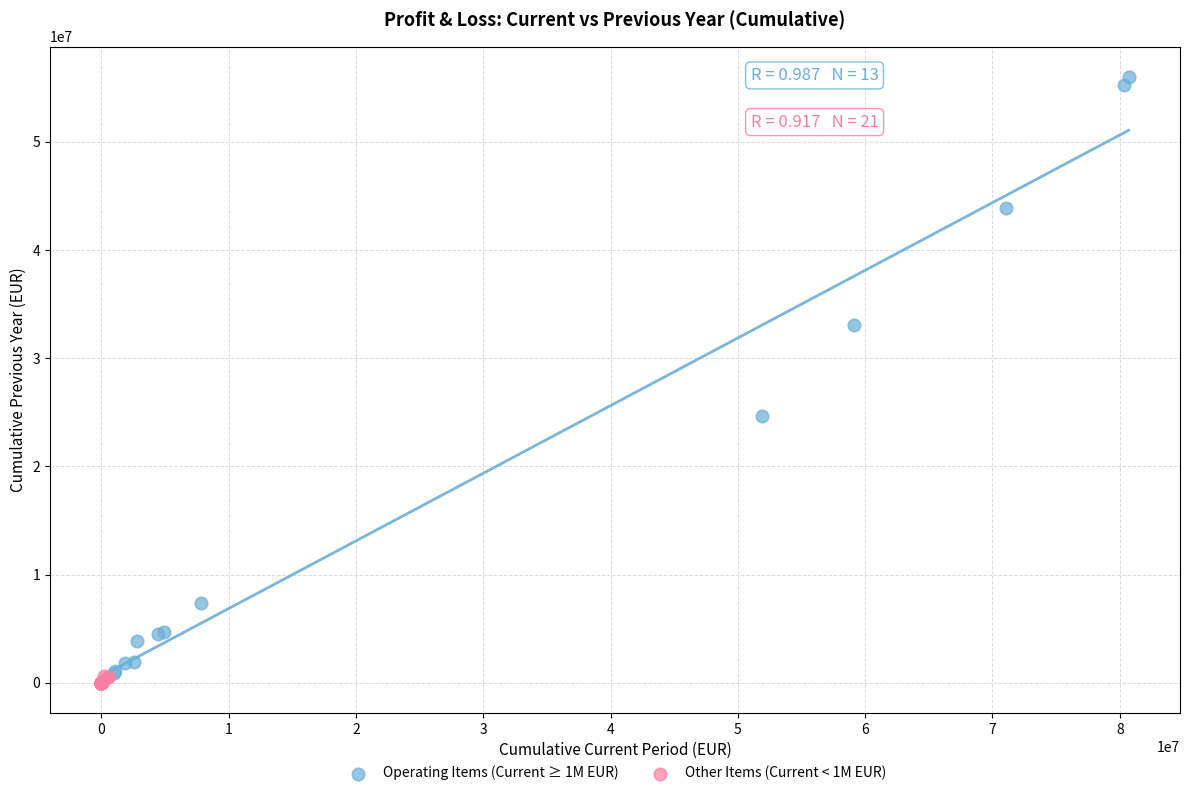

What are all the series names shown in the legend?

Operating Items (Current ≥ 1M EUR), Other Items (Current < 1M EUR)